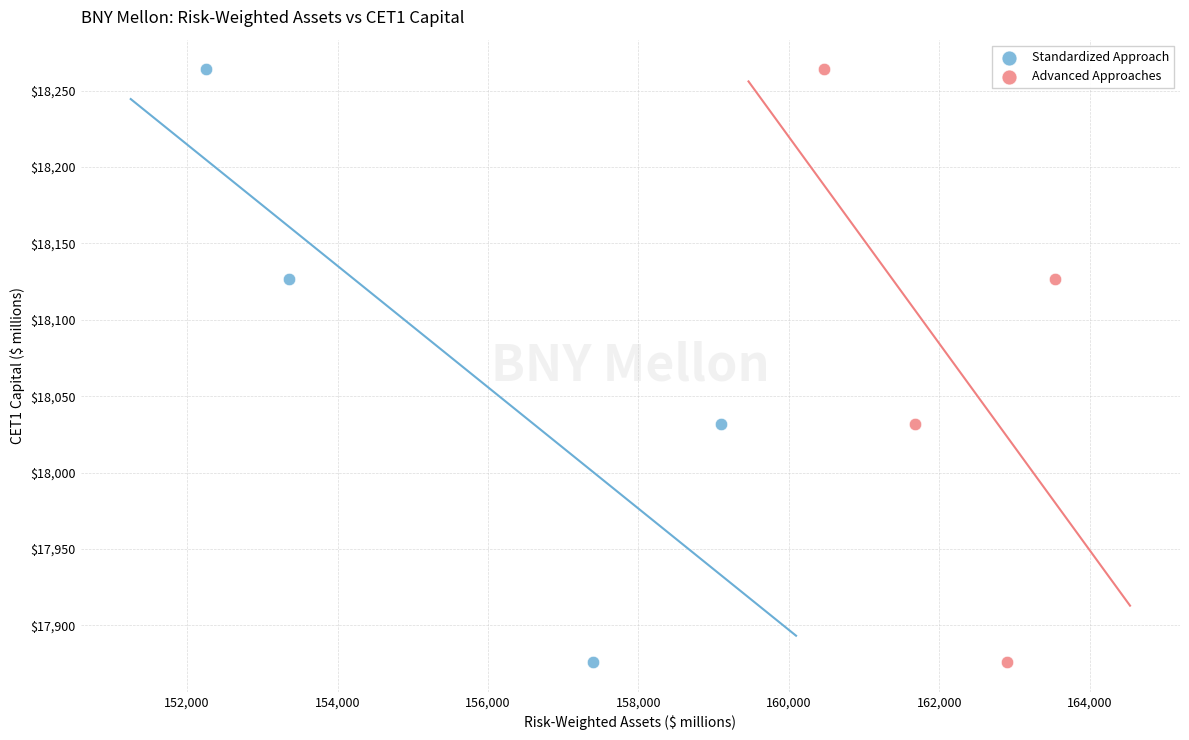

What are all the series names shown in the legend?

Standardized Approach, Advanced Approaches